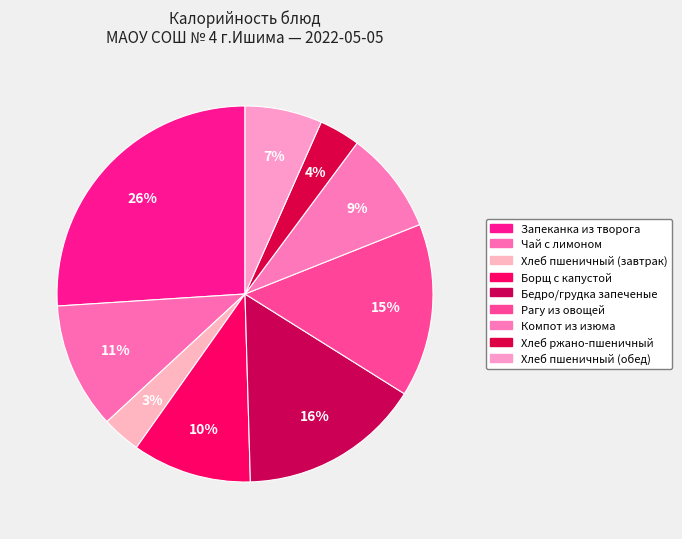

Count the number of slices in the pie.

9